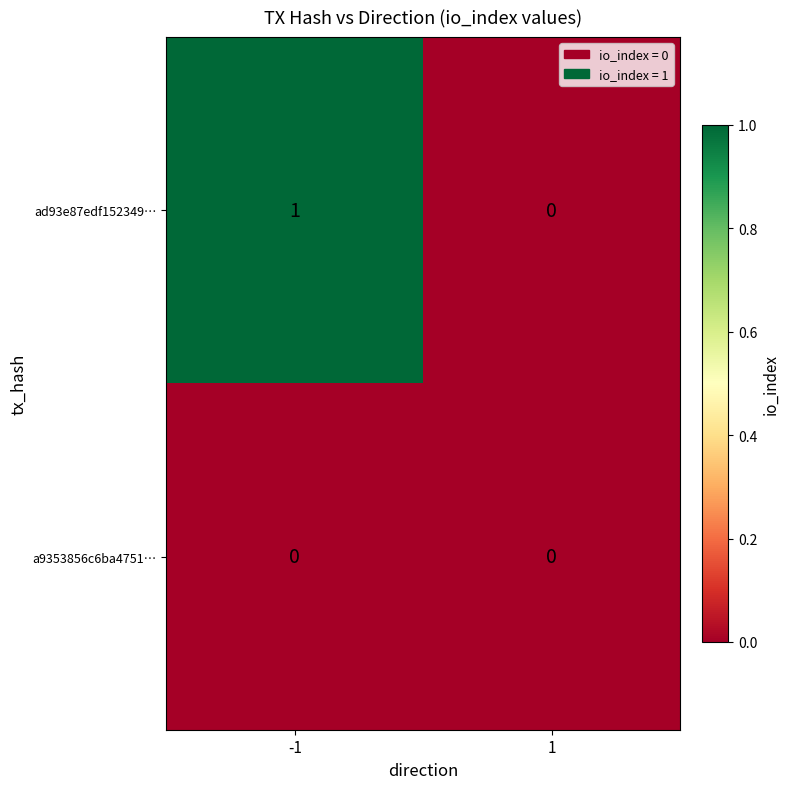

Between -1 and 1, which series saw the biggest shift?

ad93e87edf152349…